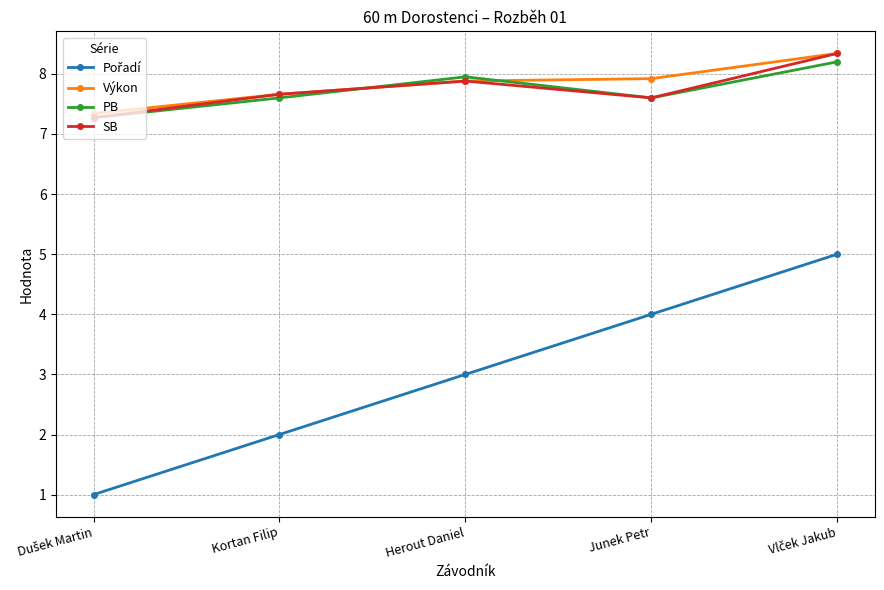

What is the difference between the highest and lowest values at Junek Petr?

3.9